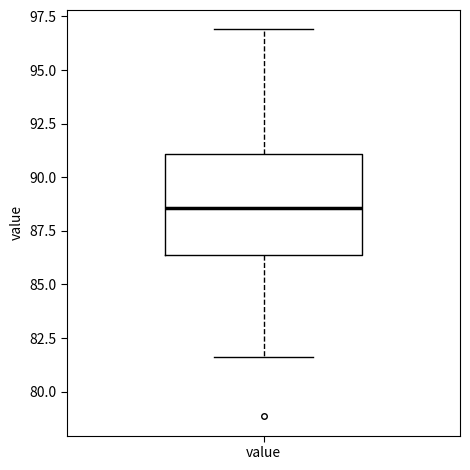

Transcribe this box plot: give where the median line is, the range the box spans, and where the two whiskers end, as read against the y-axis. The values are not printed on the chart, so give them approximately, as read against the axis.

median 88.5, box 86.5 to 91.0, whiskers 81.5 to 97.0